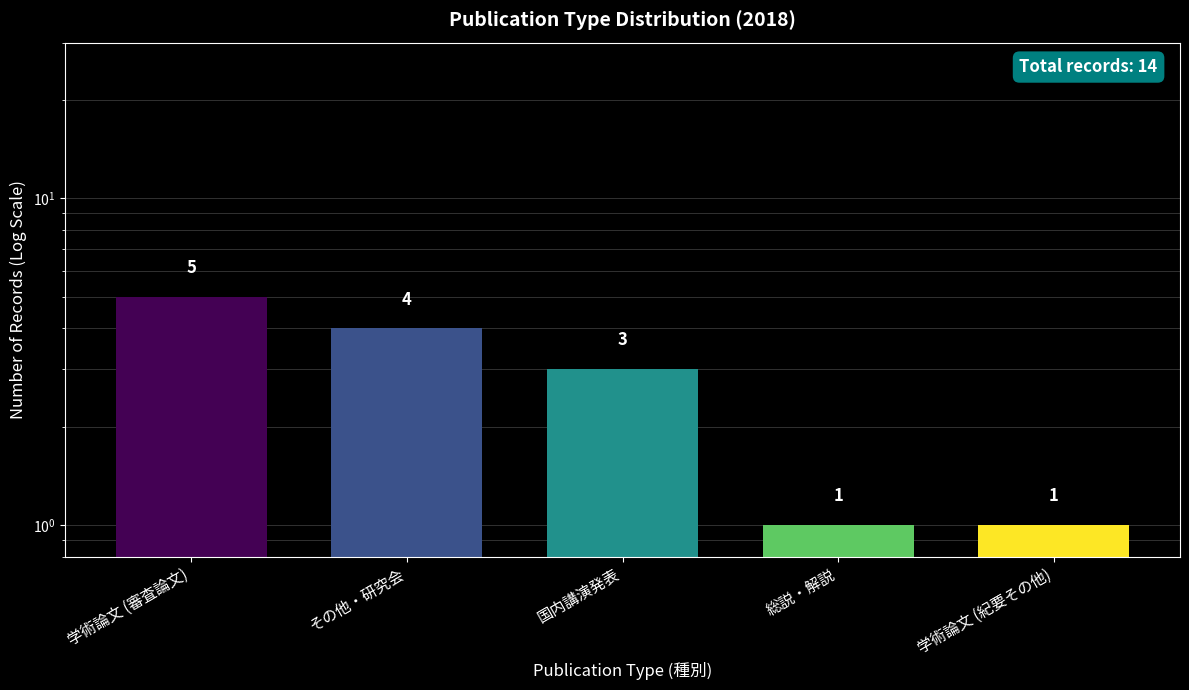

What is the label of the 3rd bar from the left?

国内講演発表